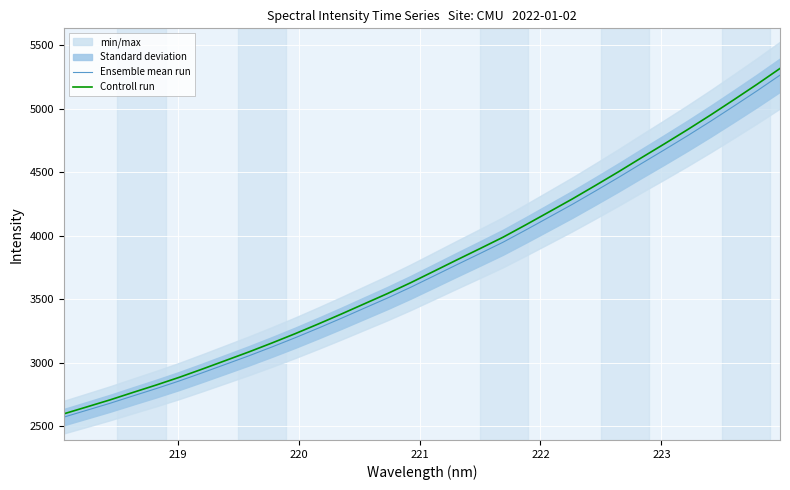

True or false: Ensemble mean run and Controll run cross at least once.

False